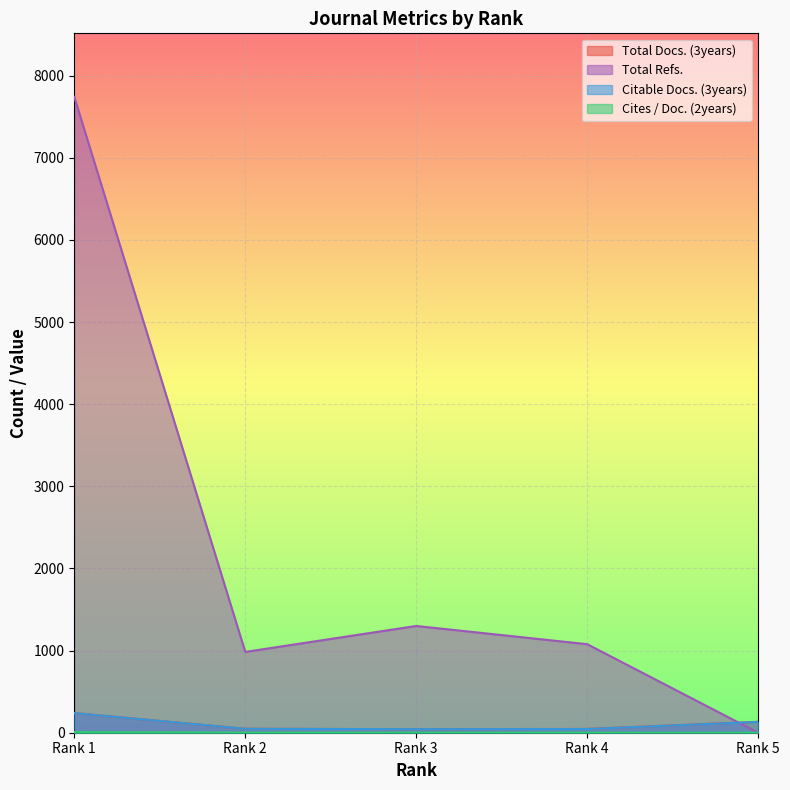

Where is the first local maximum for Total Refs.?

Rank 3